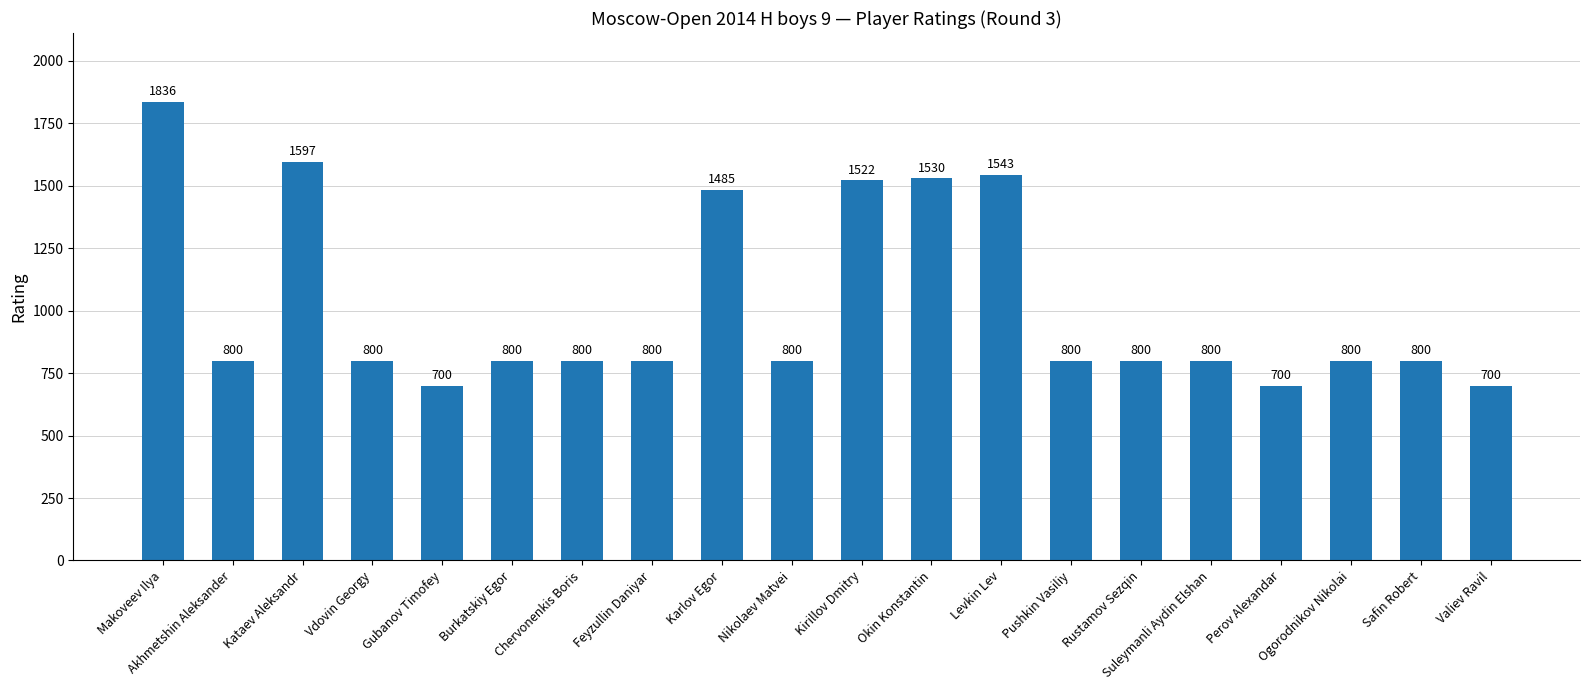

Count the number of data series in this chart.

1